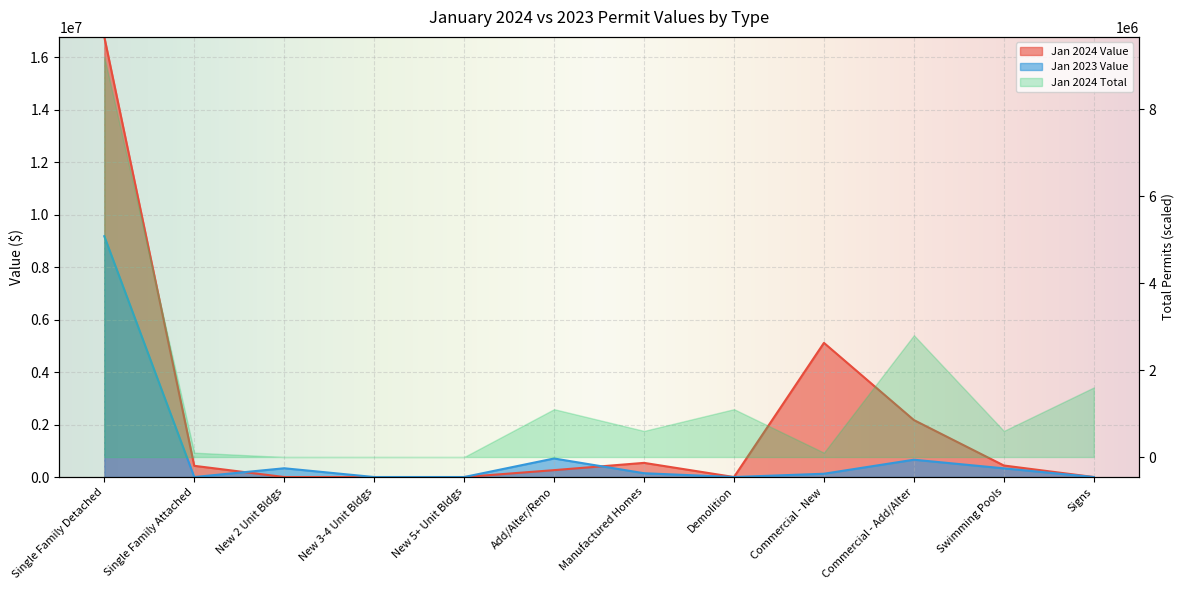

In Jan 2024 Value, how many points are higher than both neighbors (excluding endpoints)?

2